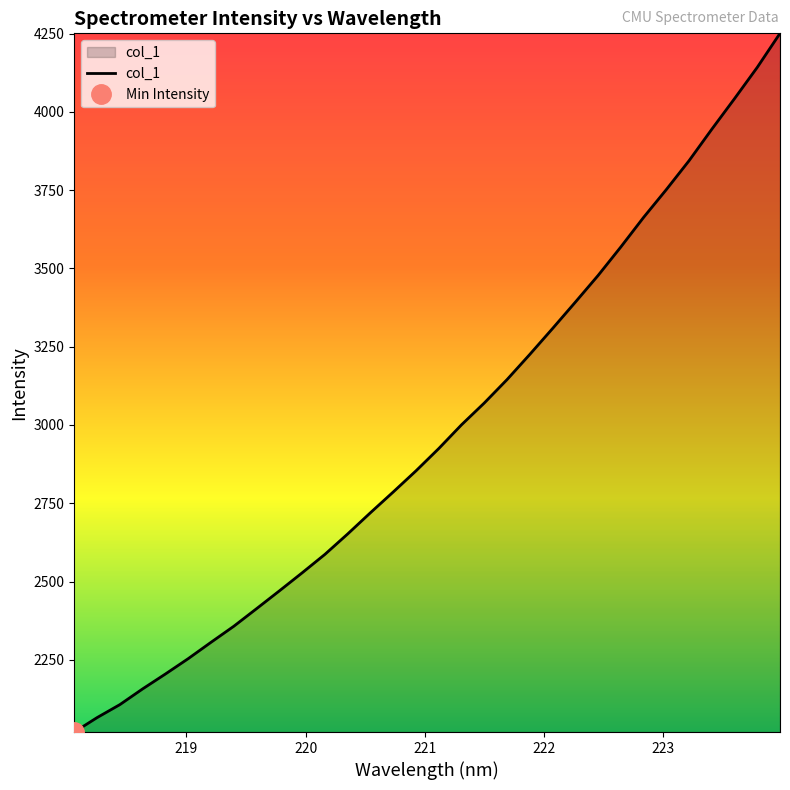

Does the chart have visible grid lines?

No